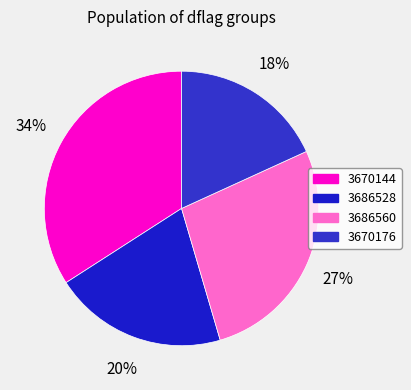

Approximately how many times larger is the value at 3670176 compared to 3670144?

0.5